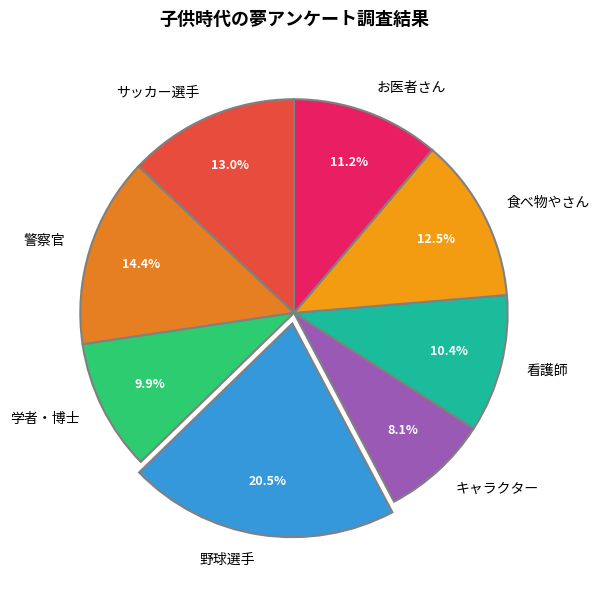

How many slices are in this pie chart?

8